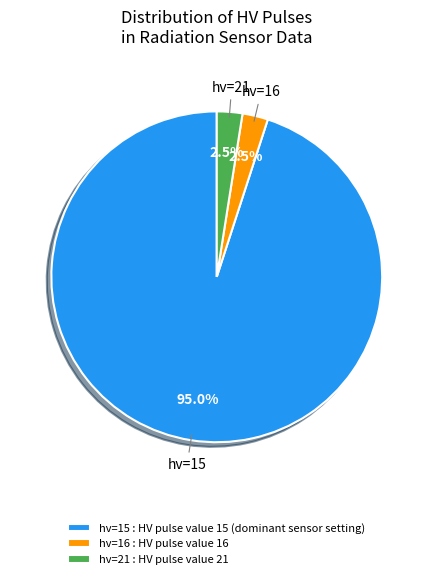

Approximately how many times larger is the value at hv=16 : HV pulse value 16 compared to hv=21 : HV pulse value 21?

1.0